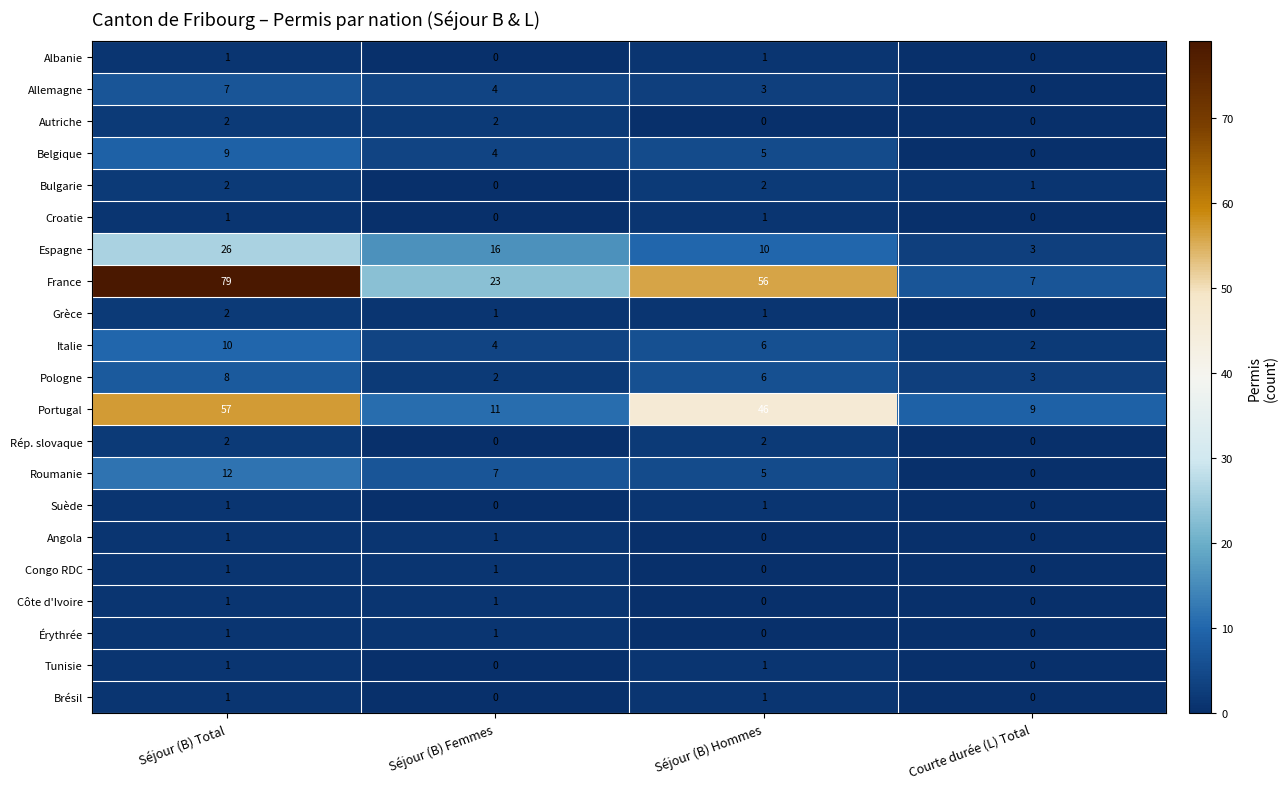

Which series has the largest total across all categories?

France